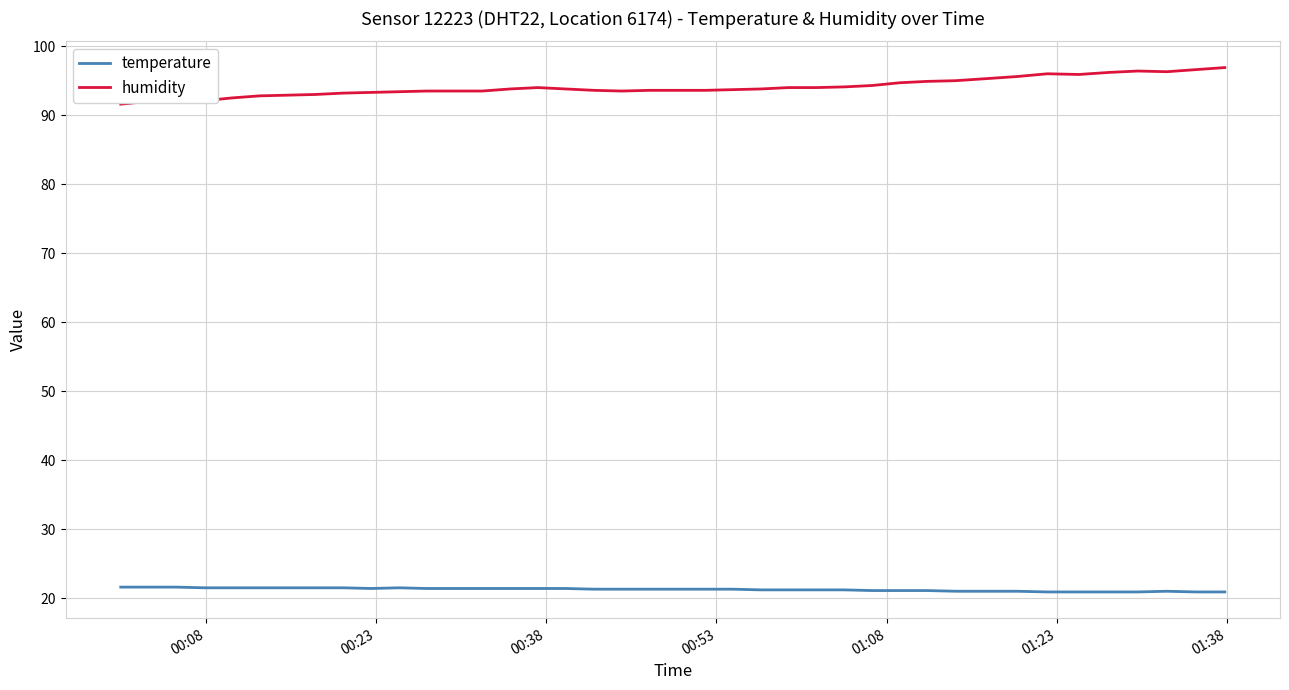

True or false: humidity and temperature intersect in this chart.

False